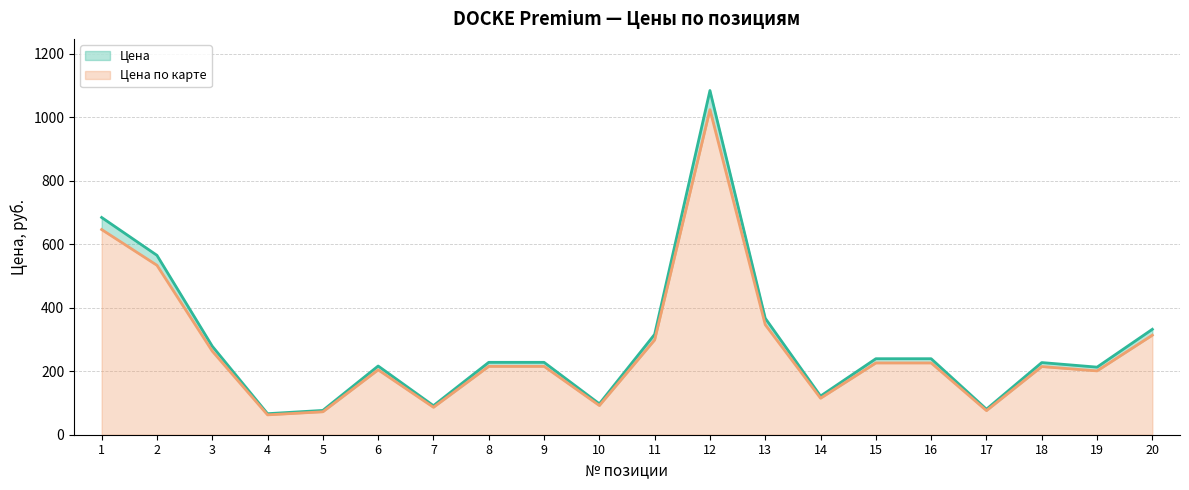

Reading left to right, what are all the values shown in this chart?

Цена: 1=684.2	2=565.0	3=278.8	4=66.2	5=76.5	6=216.4	7=91.5	8=228.0	9=228.0	10=97.4	11=316.1	12=1084.0	13=366.8	14=121.8	15=239.4	16=239.4	17=80.4	18=227.2	19=212.8	20=332.1
Цена по карте: 1=646.2	2=533.6	3=263.3	4=62.6	5=72.3	6=204.4	7=86.4	8=215.3	9=215.3	10=92.0	11=298.6	12=1023.7	13=346.4	14=115.0	15=226.1	16=226.1	17=75.9	18=214.6	19=201.0	20=313.6